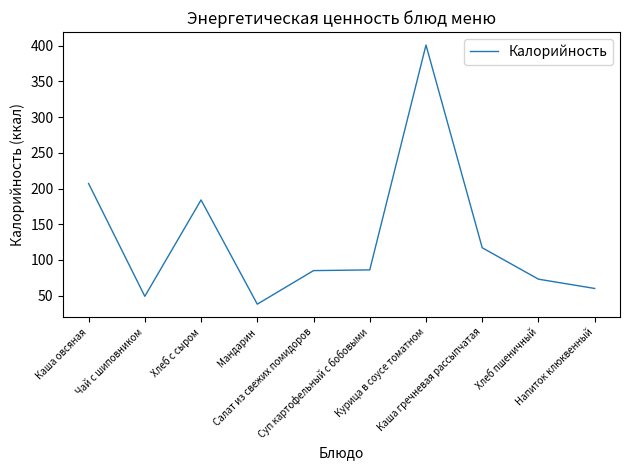

What is the smallest value displayed?

38